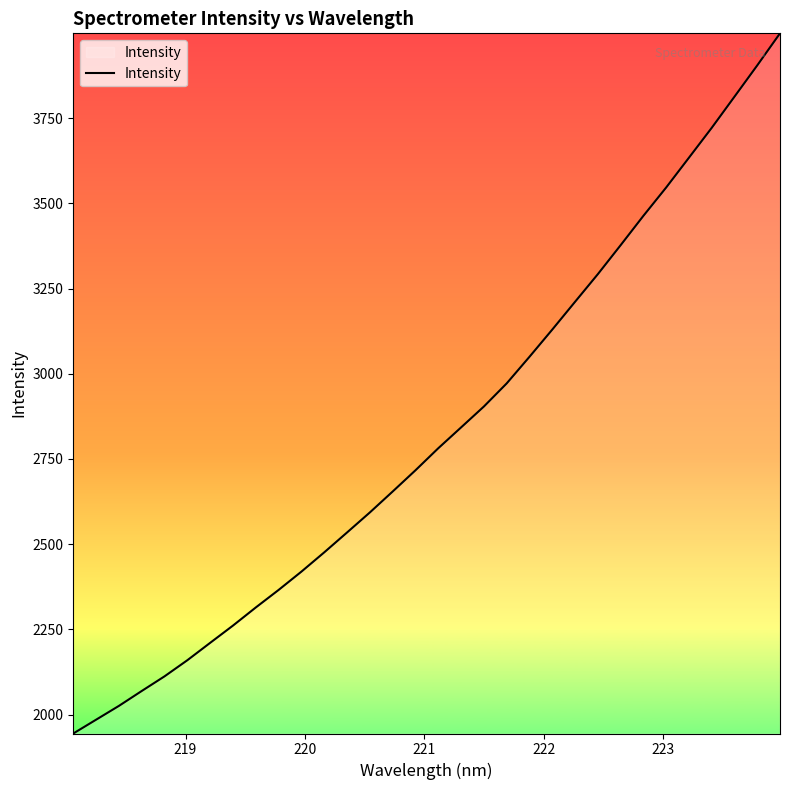

What is the greatest value displayed?

3998.8